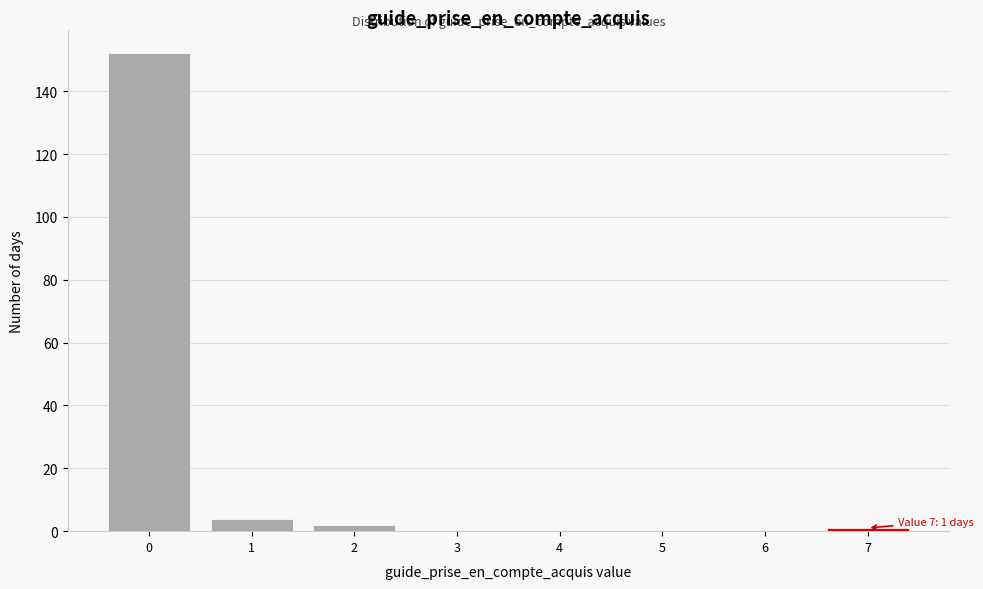

Reading left to right, transcribe all the data shown in this chart.

0=152	1=4	2=2	3=0	4=0	5=0	6=0	7=1